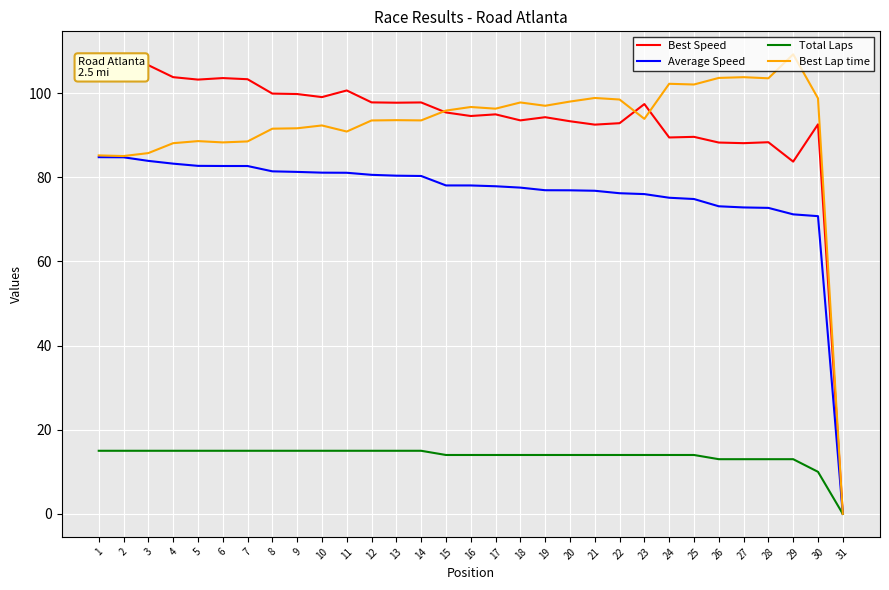

At 21, list the series in order from smallest to largest.

Total Laps, Average Speed, Best Speed, Best Lap time